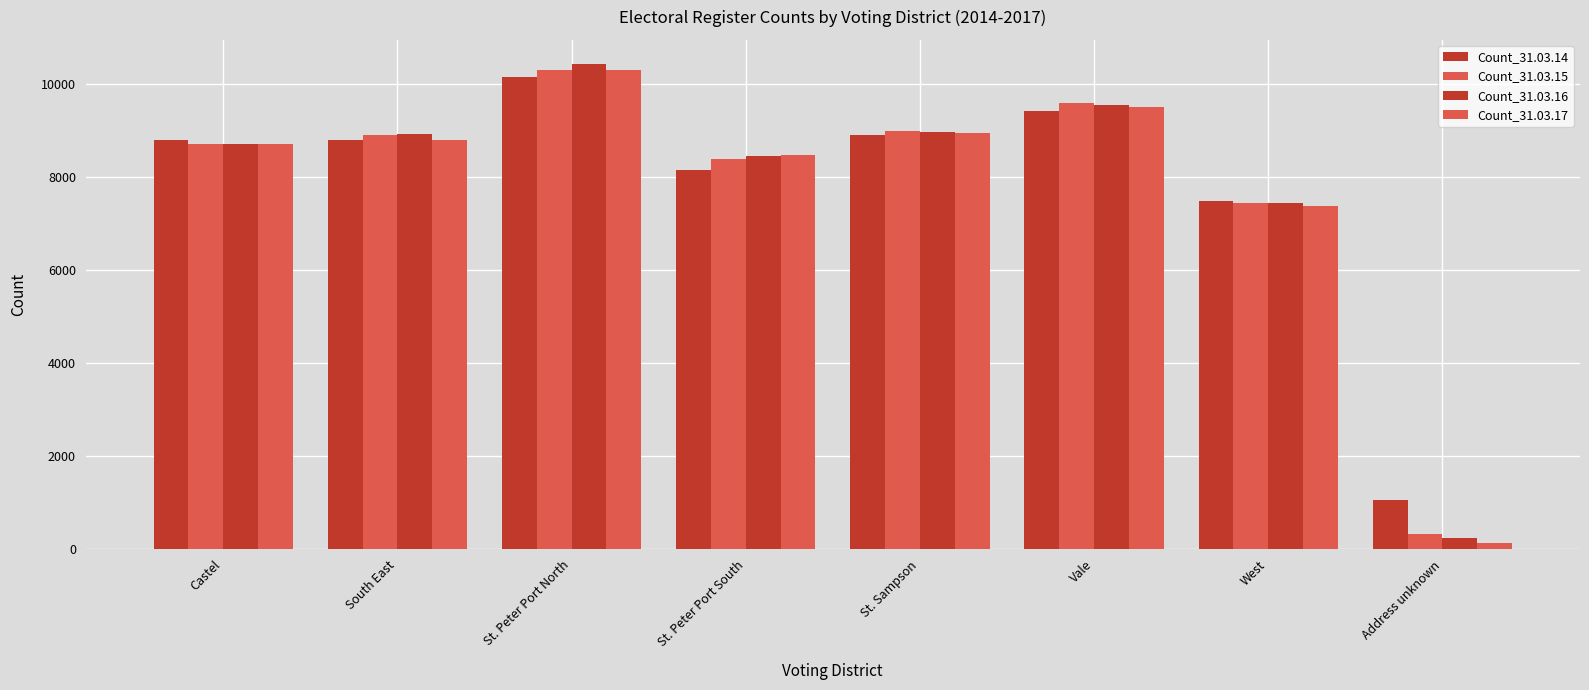

At which category is the sum across all series the highest?

St. Peter Port North